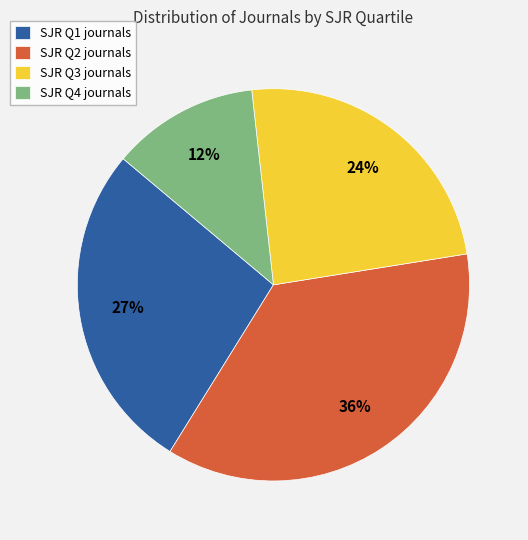

How many segments does this pie chart have?

4